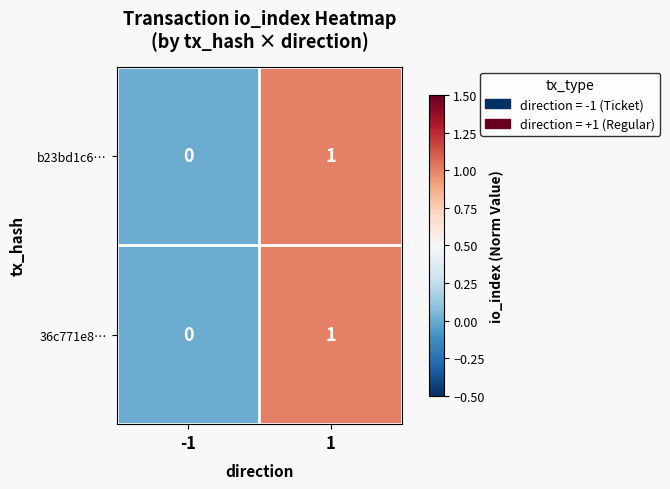

Reading right to left, extract all data points from this chart.

b23bd1c6…: 1=1	-1=0
36c771e8…: 1=1	-1=0